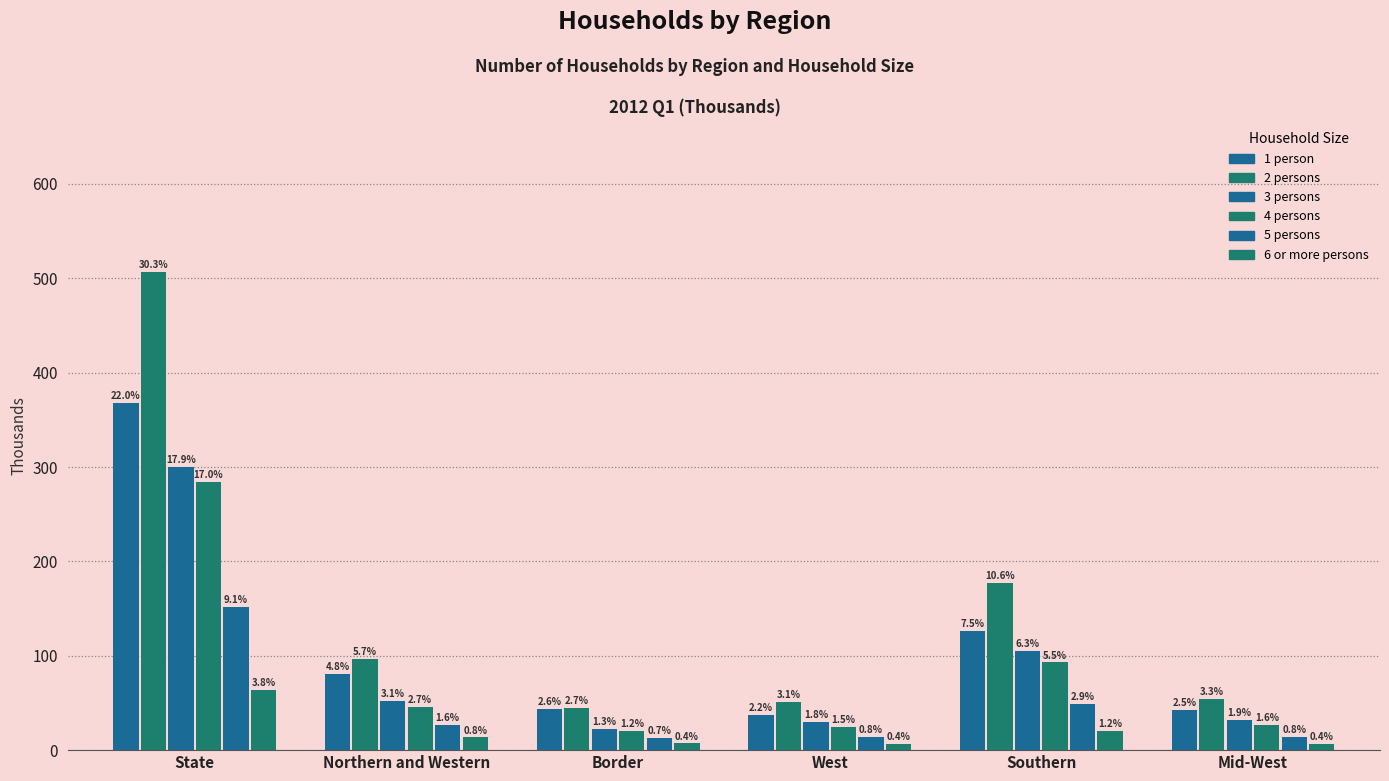

What is the difference between the 3 persons values at Mid-West and Border?

9.6